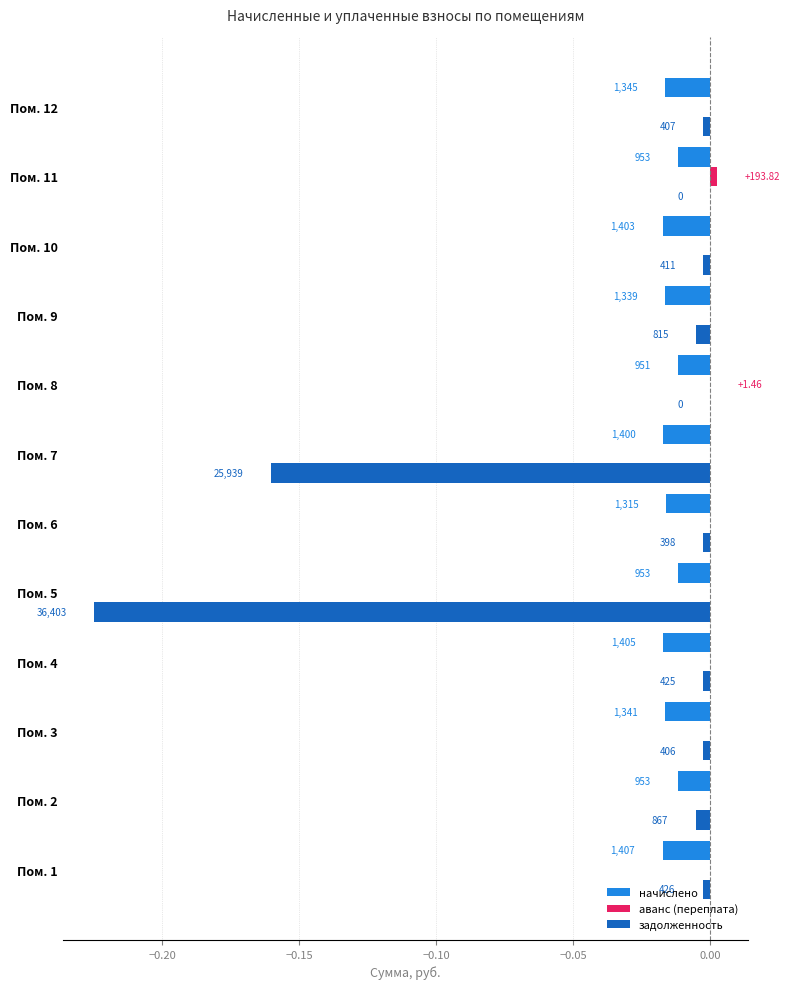

List the series in order of their peak value, highest first.

аванс (переплата), задолженность, начислено